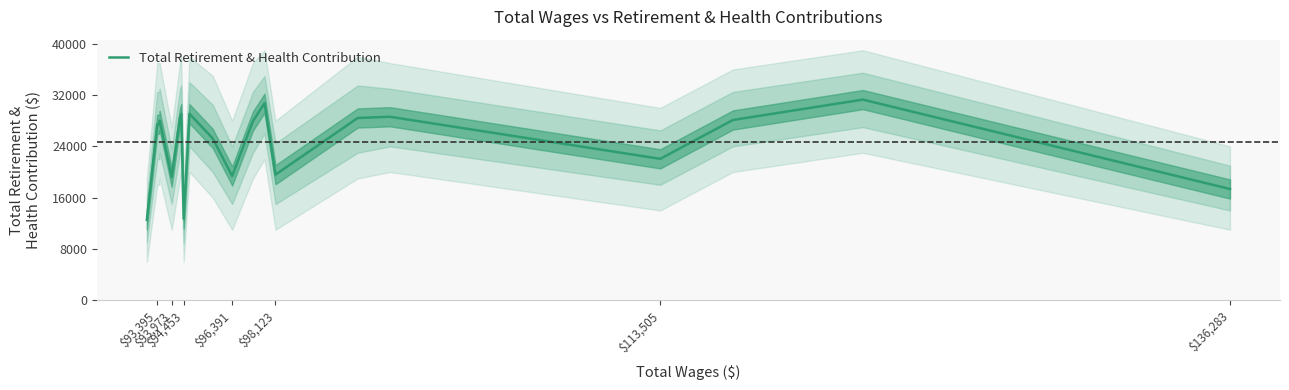

Does the chart have visible grid lines?

No